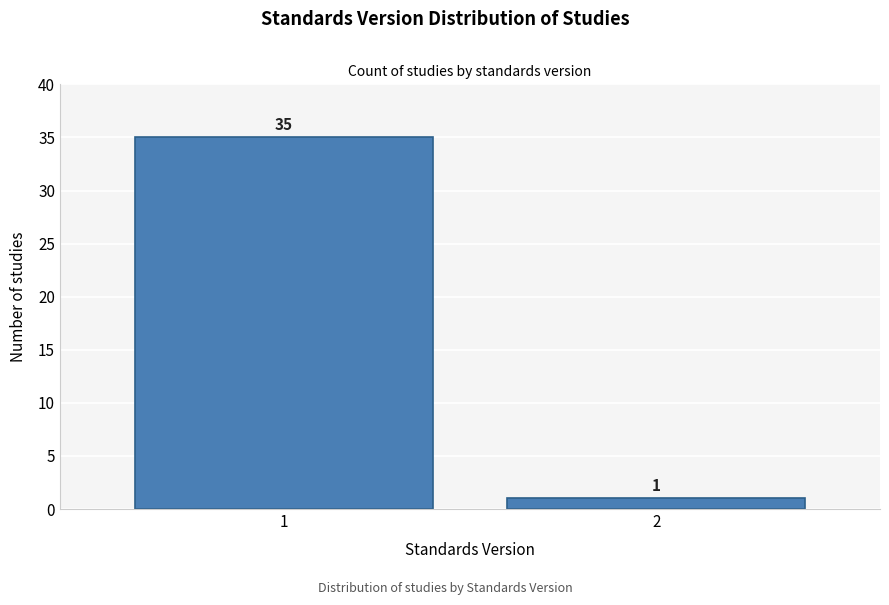

Reading right to left, extract all data points from this chart.

2=1	1=35